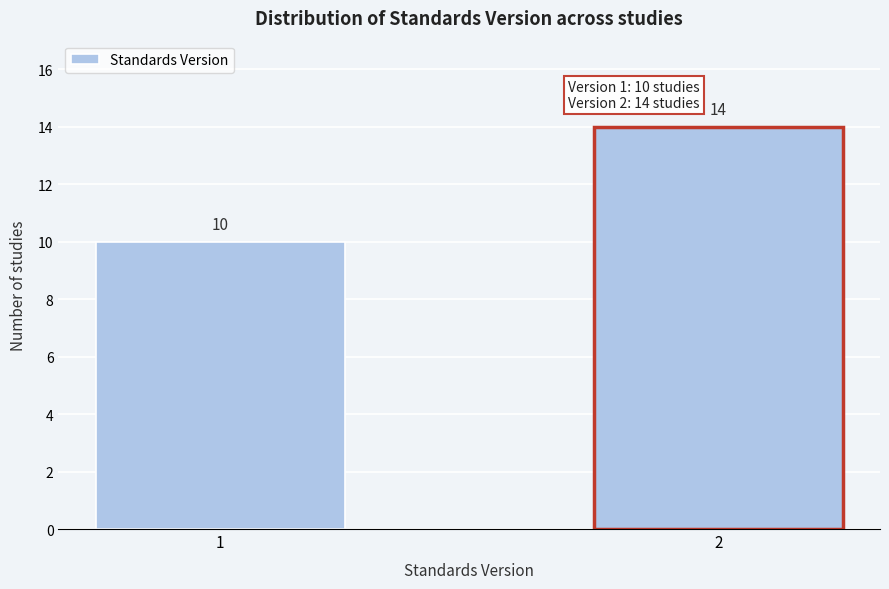

Reading left to right, what are all the values shown in this chart?

1=10	2=14